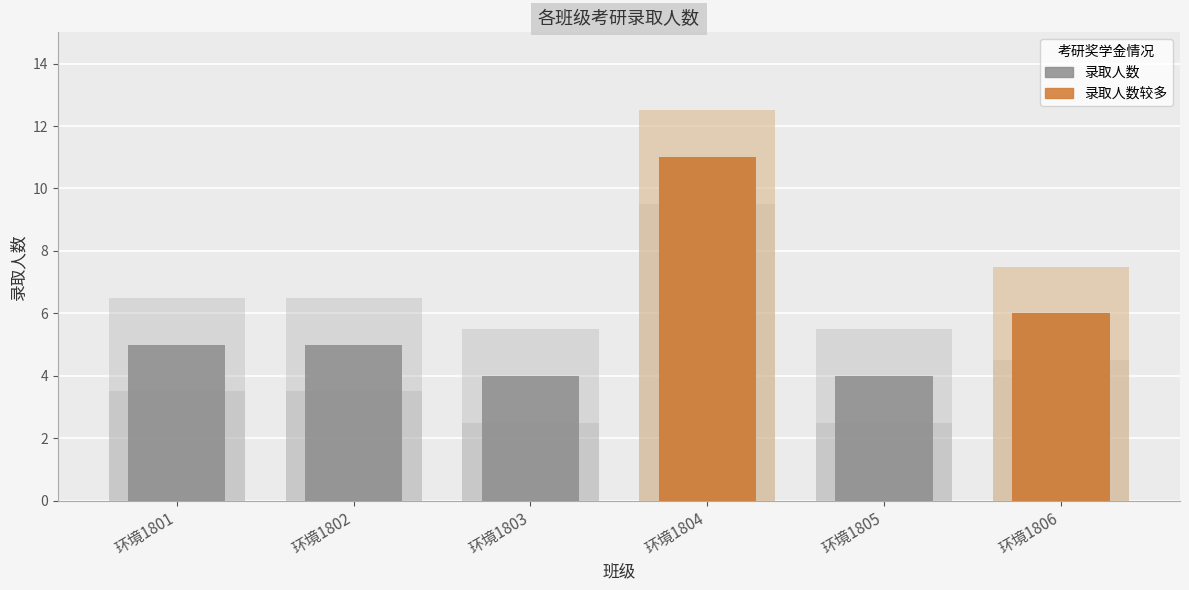

Count the number of data series in this chart.

1